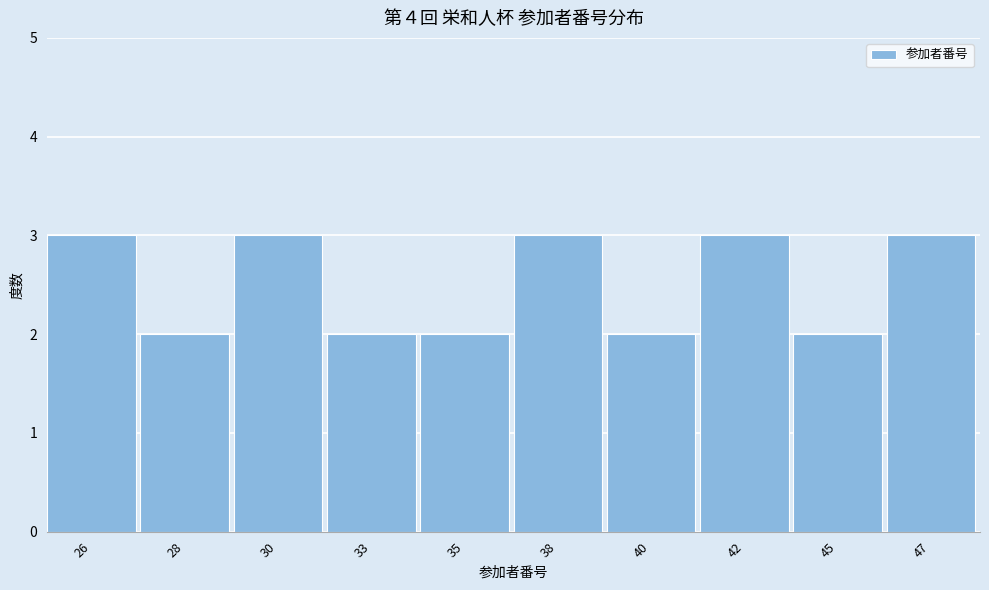

Reading left to right, transcribe all the data shown in this chart.

3	2	3	2	2	3	2	3	2	3